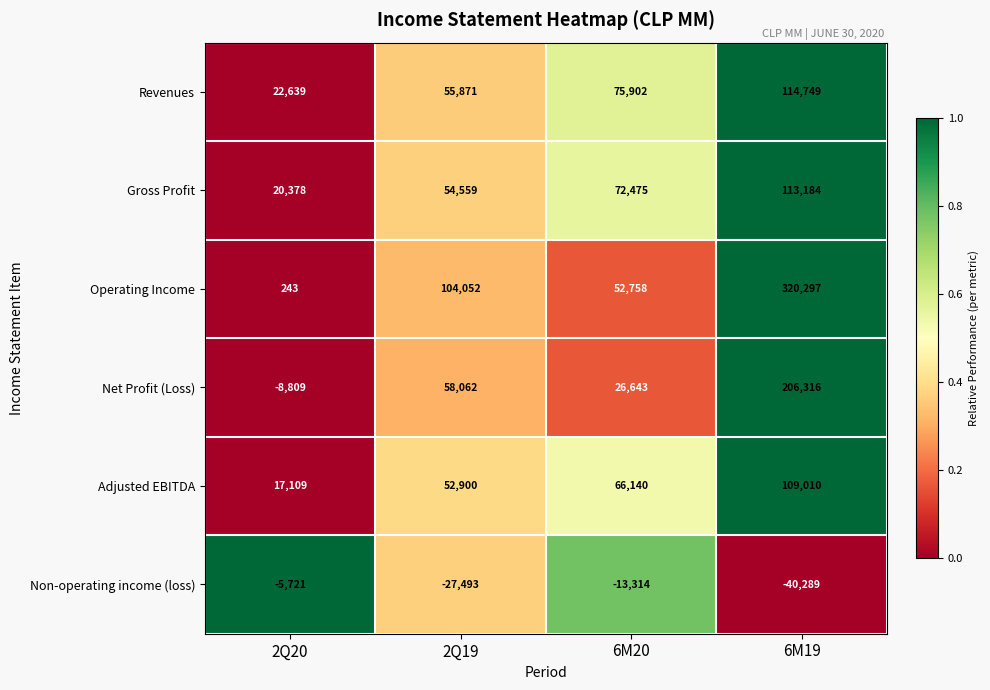

At 6M19, list the series in order from largest to smallest.

Operating Income, Net Profit (Loss), Revenues, Gross Profit, Adjusted EBITDA, Non-operating income (loss)